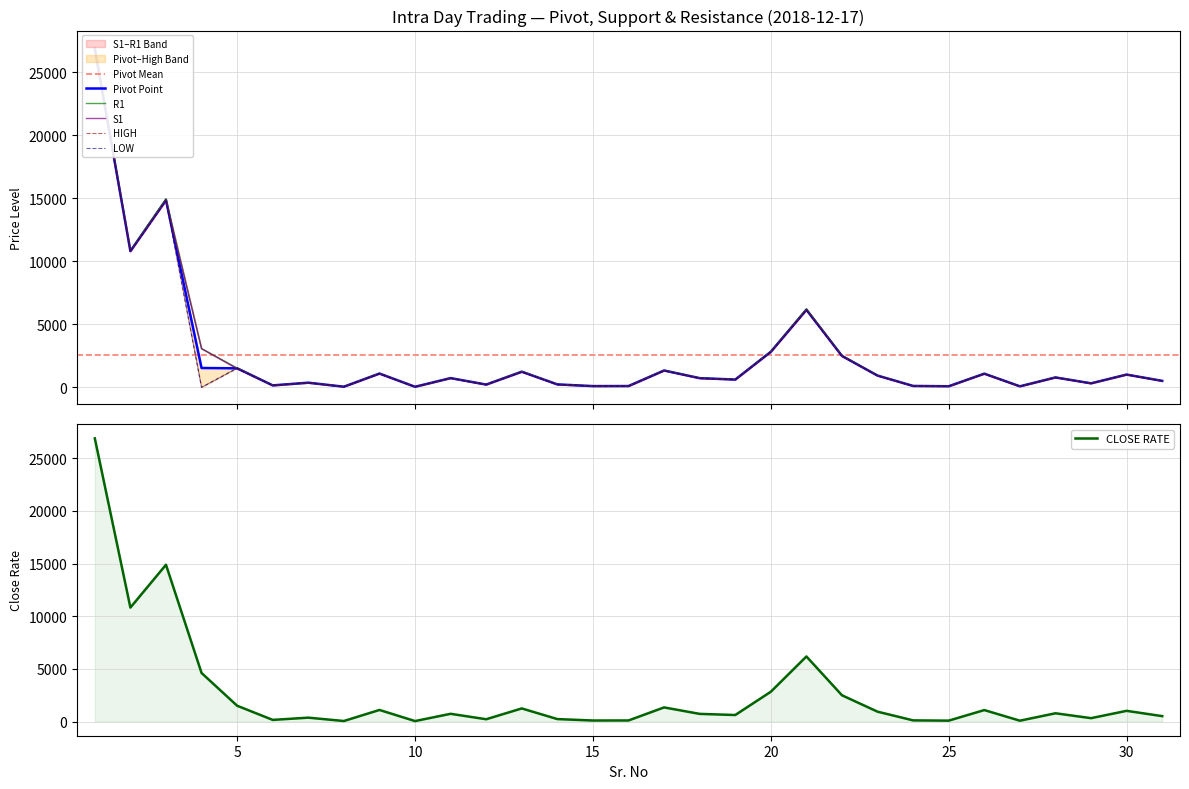

The value of R1 at 6 is 159.9. True or false?

True